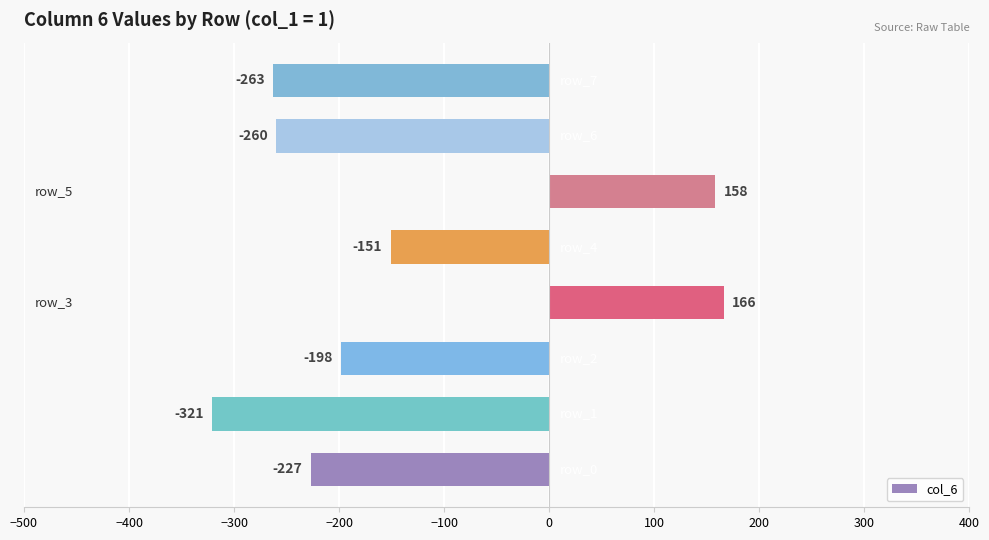

What is the average value?

-137